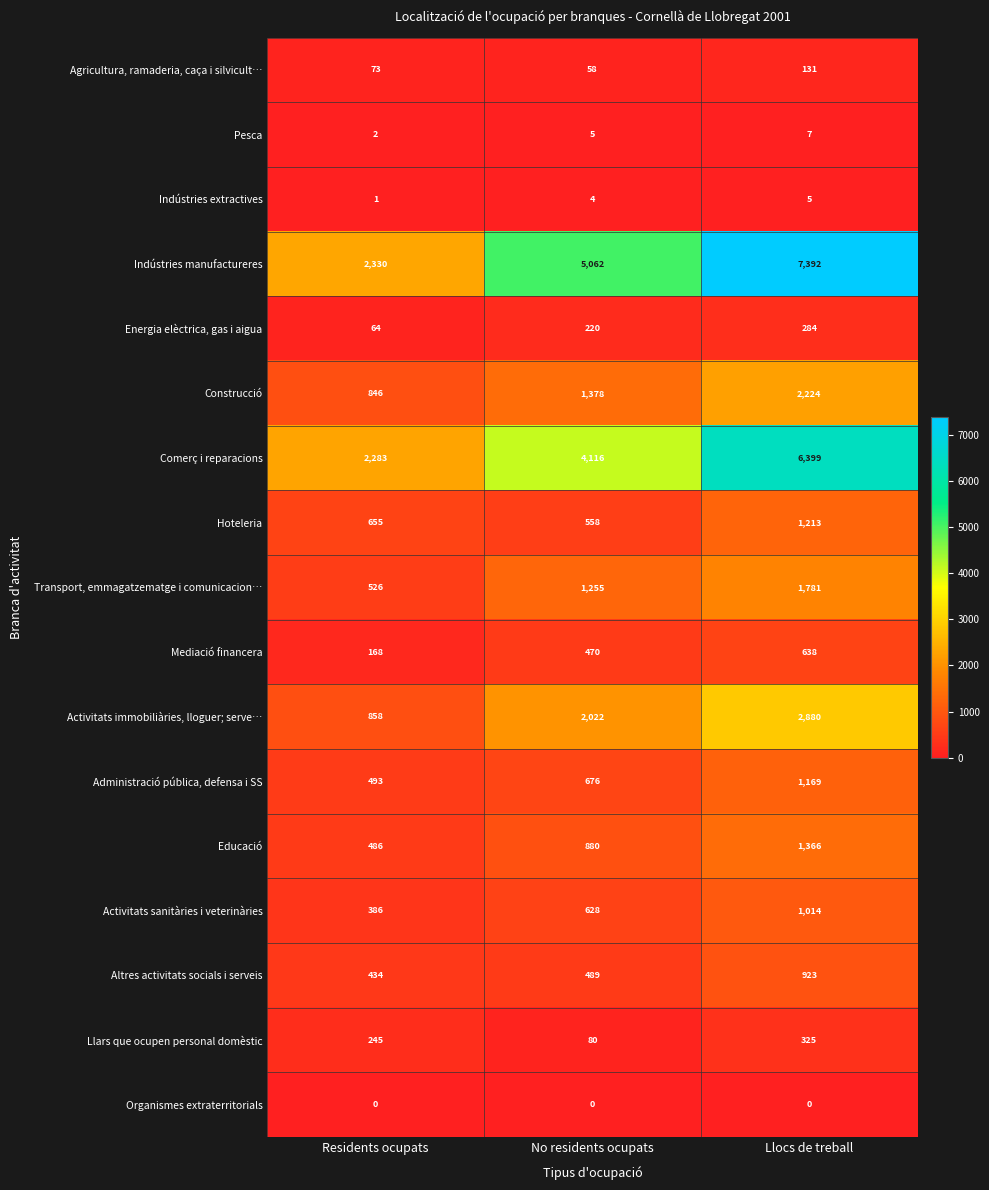

List the series in order of their peak value, highest first.

Indústries manufactureres, Comerç i reparacions, Activitats immobiliàries, lloguer; serve…, Construcció, Transport, emmagatzematge i comunicacion…, Educació, Hoteleria, Administració pública, defensa i SS, Activitats sanitàries i veterinàries, Altres activitats socials i serveis, Mediació financera, Llars que ocupen personal domèstic, Energia elèctrica, gas i aigua, Agricultura, ramaderia, caça i silvicult…, Pesca, Indústries extractives, Organismes extraterritorials